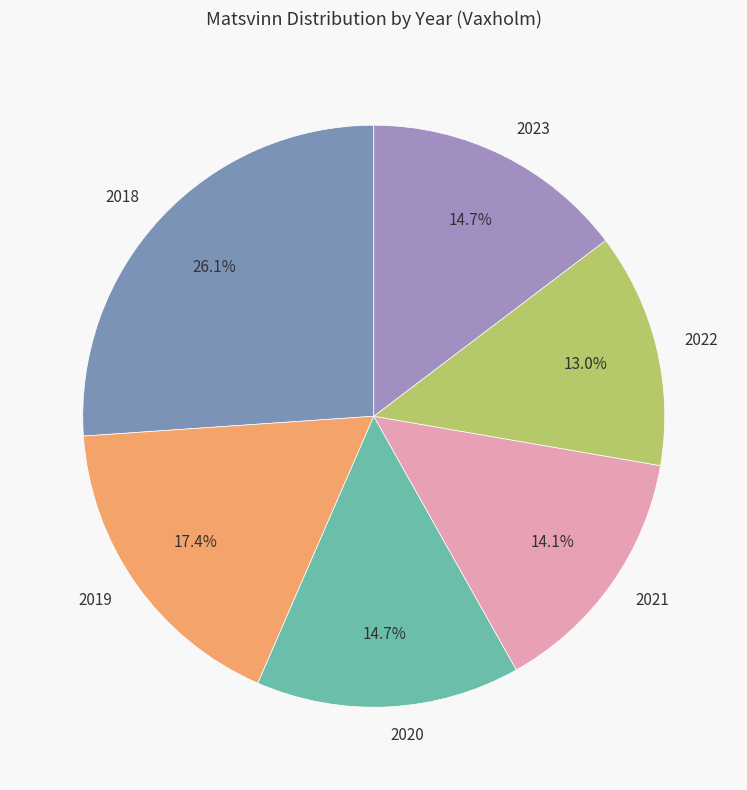

What percentage is the 2022 slice, to the nearest percent?

13%